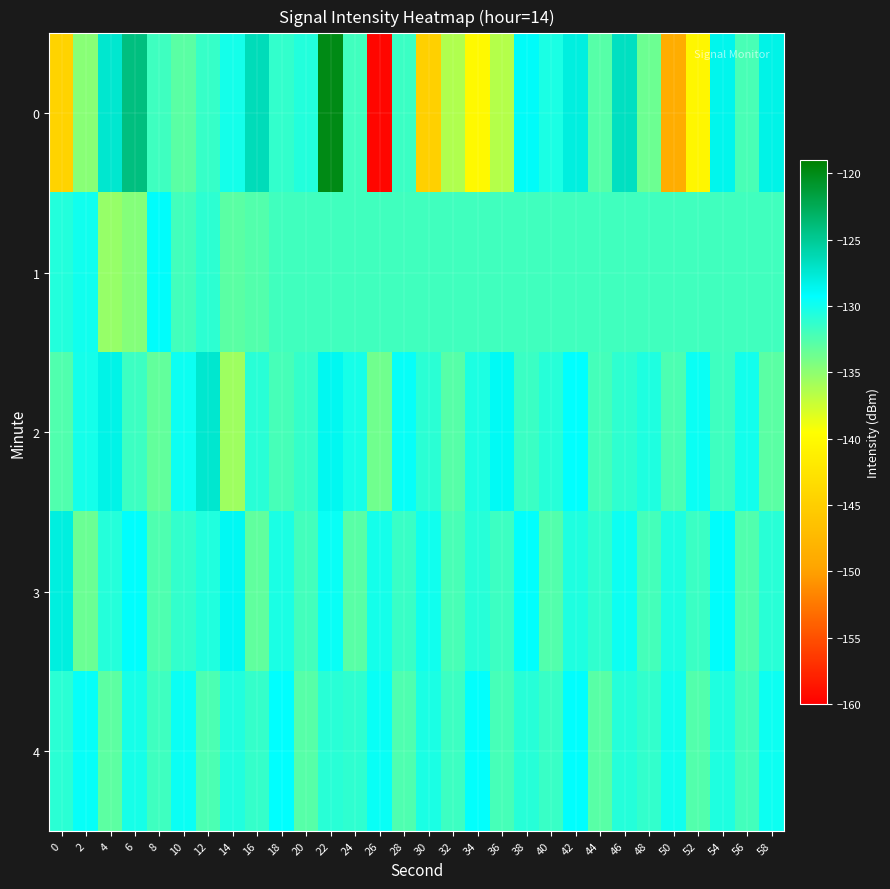

Count the number of categories in the chart.

30